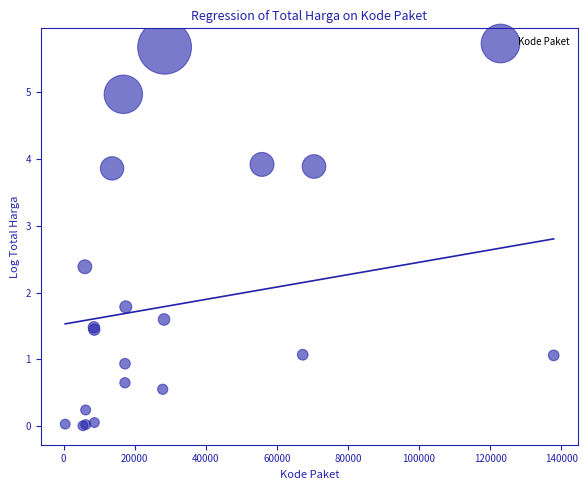

What Y value in the scatter plot is closest to 2?

1.8